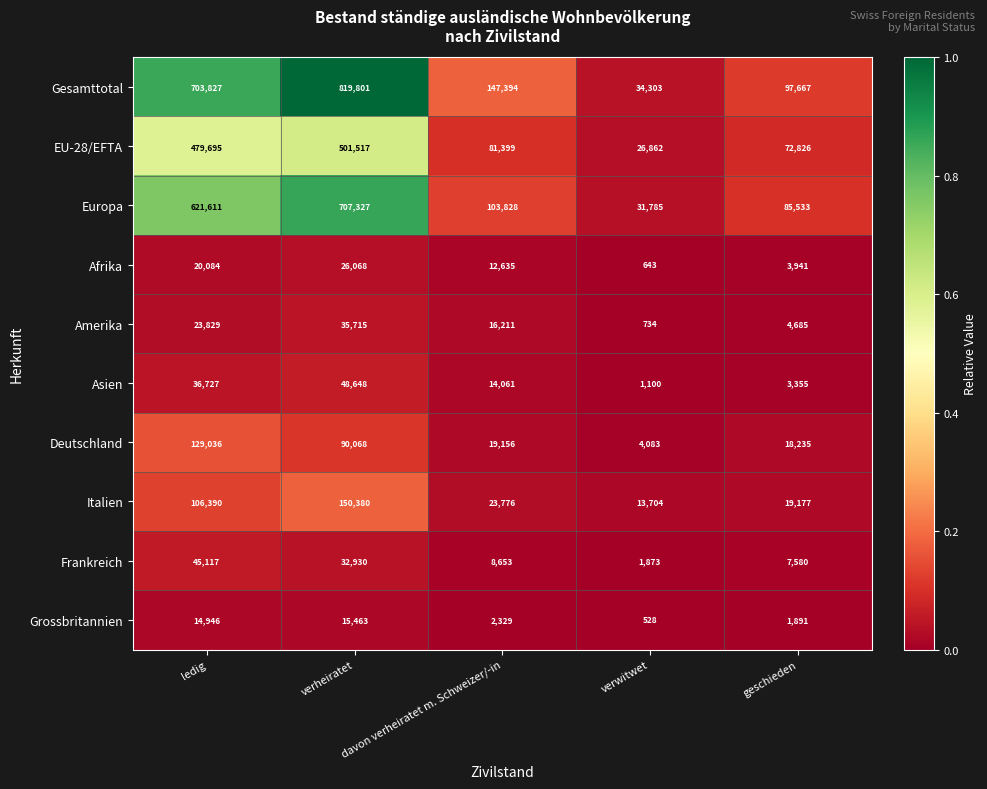

What is the sum of all Gesamttotal values?

1802992